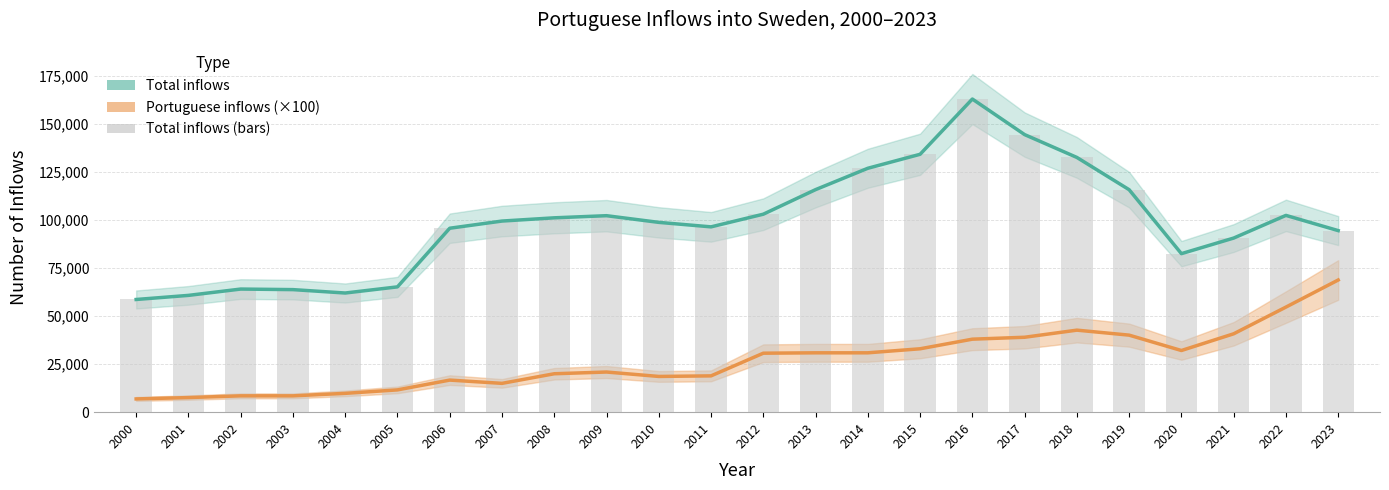

What is the sum of all Total inflows values?

2374657